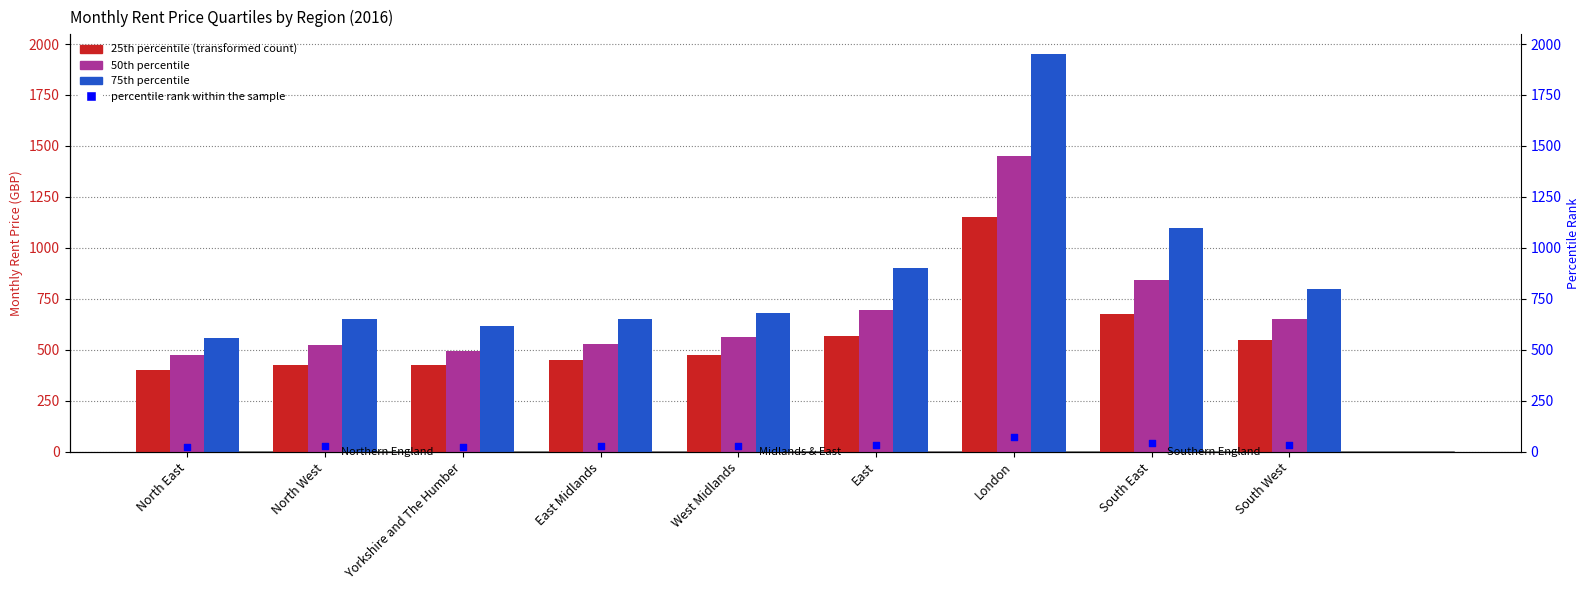

What is the total value across all series at North East?

1458.8